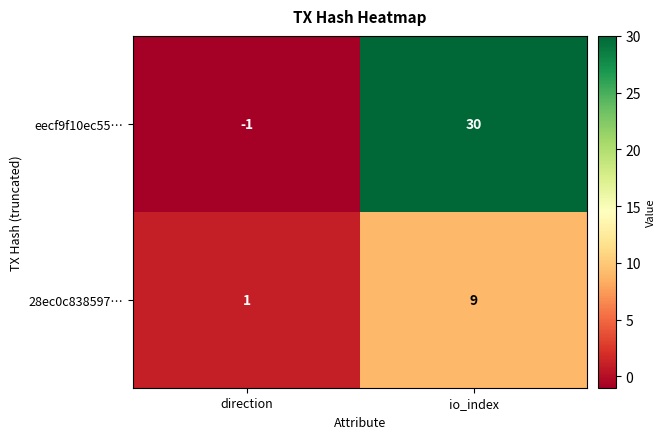

What is the difference between the eecf9f10ec55… values at io_index and direction?

31